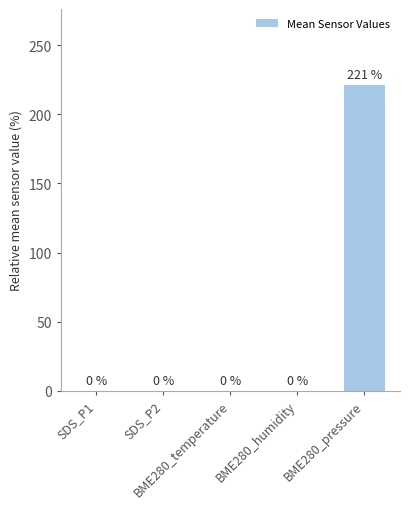

What is the approximate value at BME280_pressure?

221